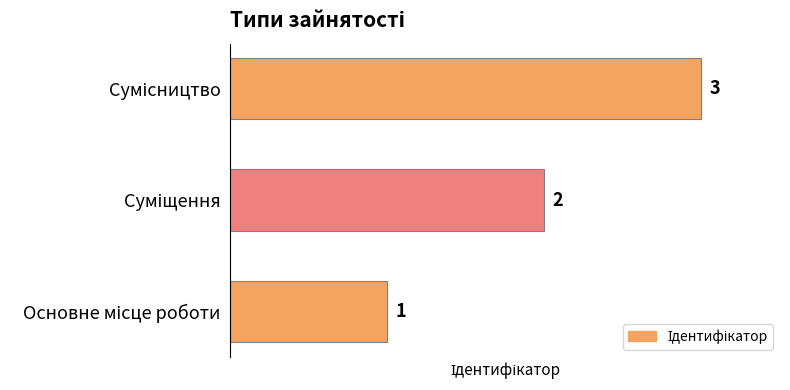

What is the sum of all values?

6